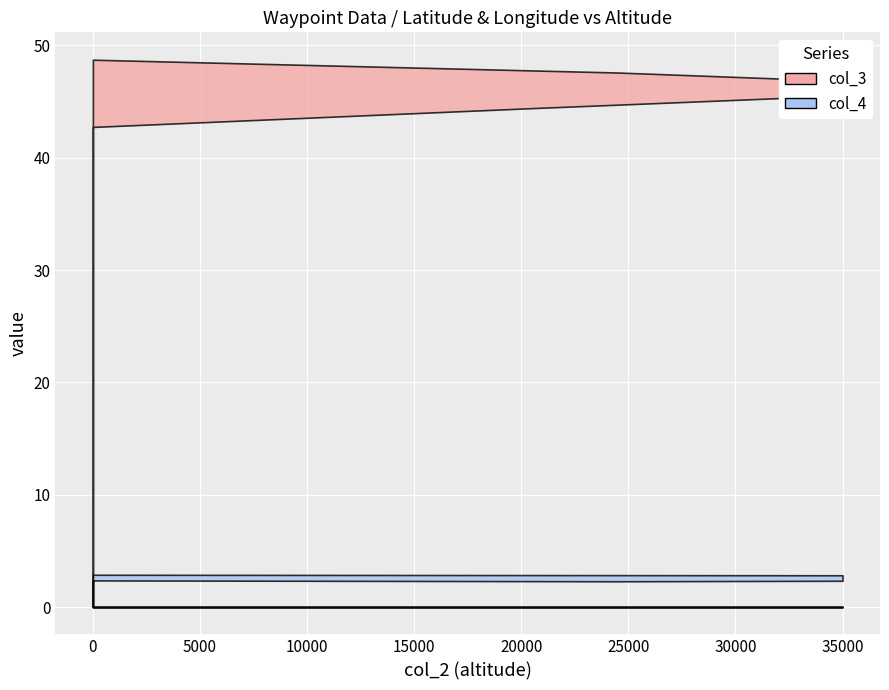

True or false: col_3 has more than 1 interior local peaks.

False